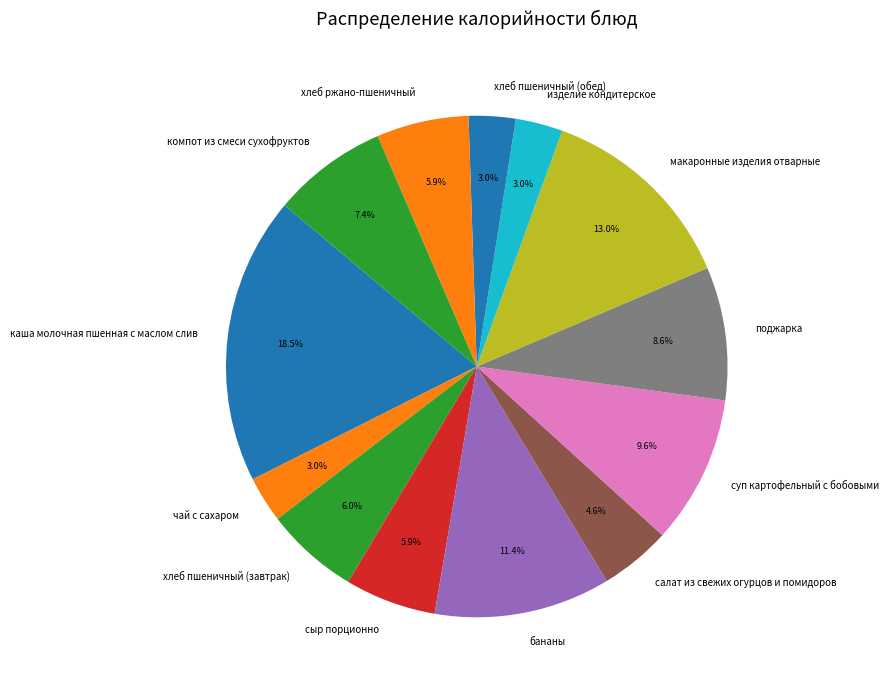

Which category has the biggest portion of the pie?

каша молочная пшенная с маслом слив